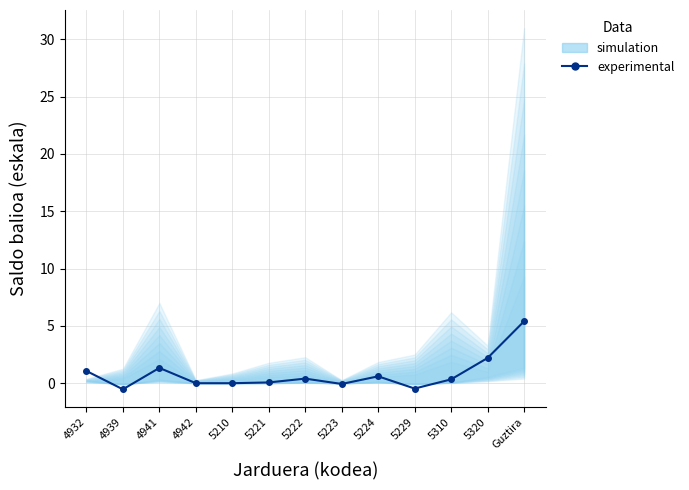

Where is the data nearest to the value 2?

5320